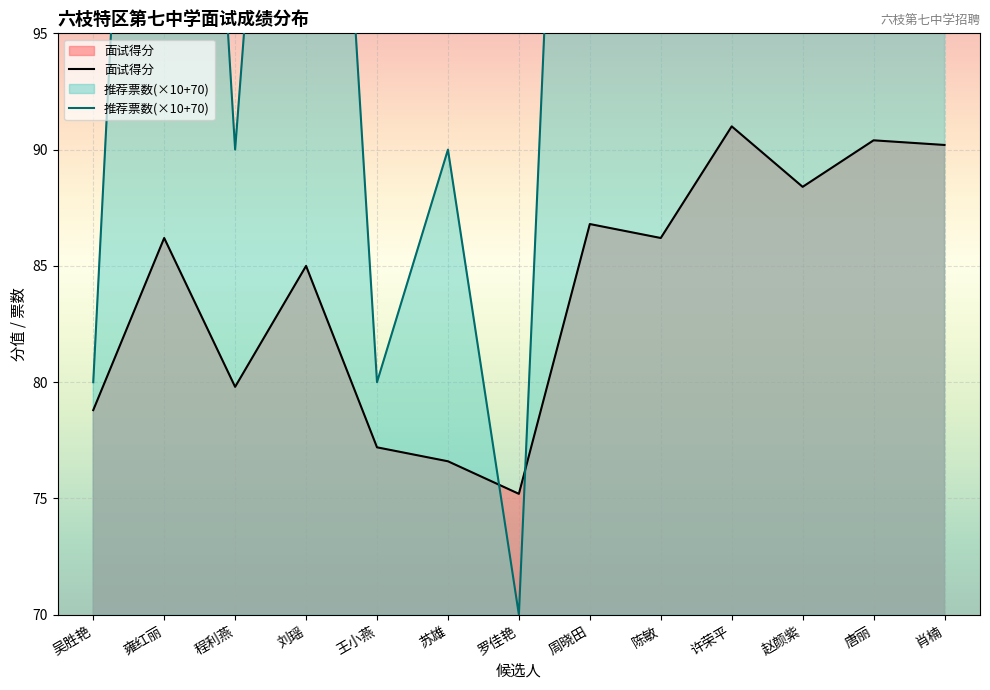

What is the label of the 10th point from the right?

刘瑶